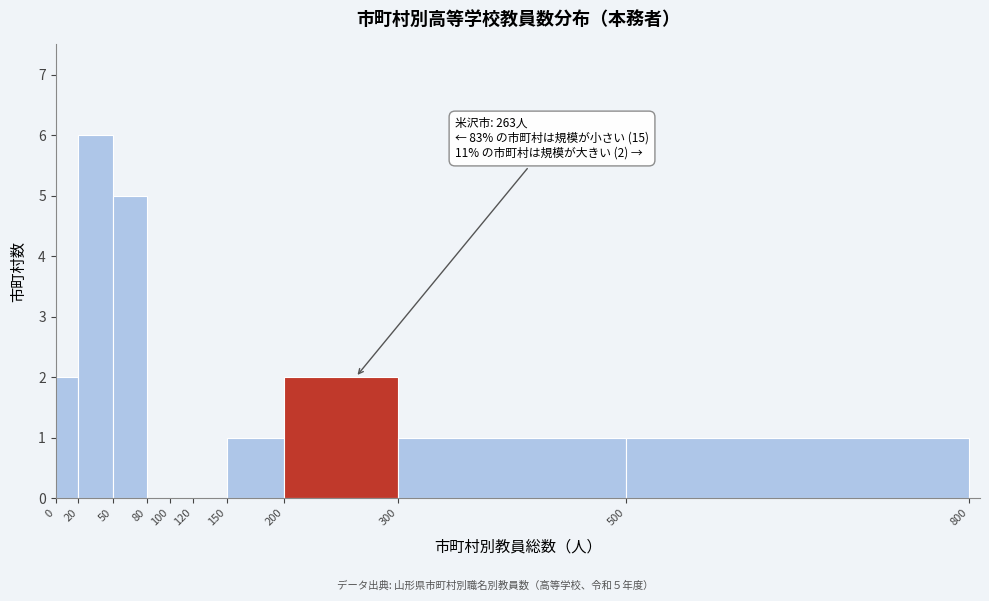

Which range on the x-axis has the tallest bar?

20 to 50